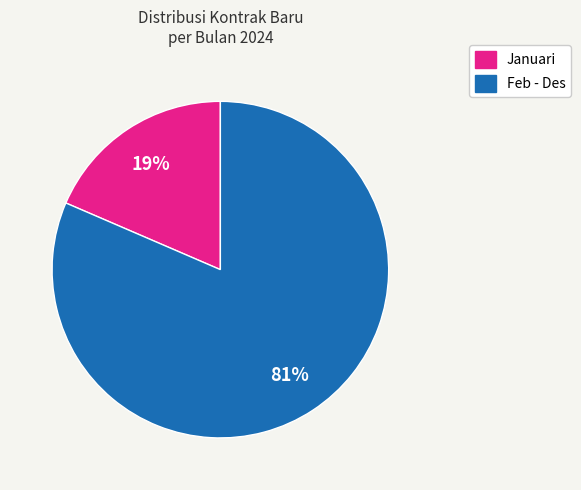

To the nearest percent, what is the average slice percentage?

50%